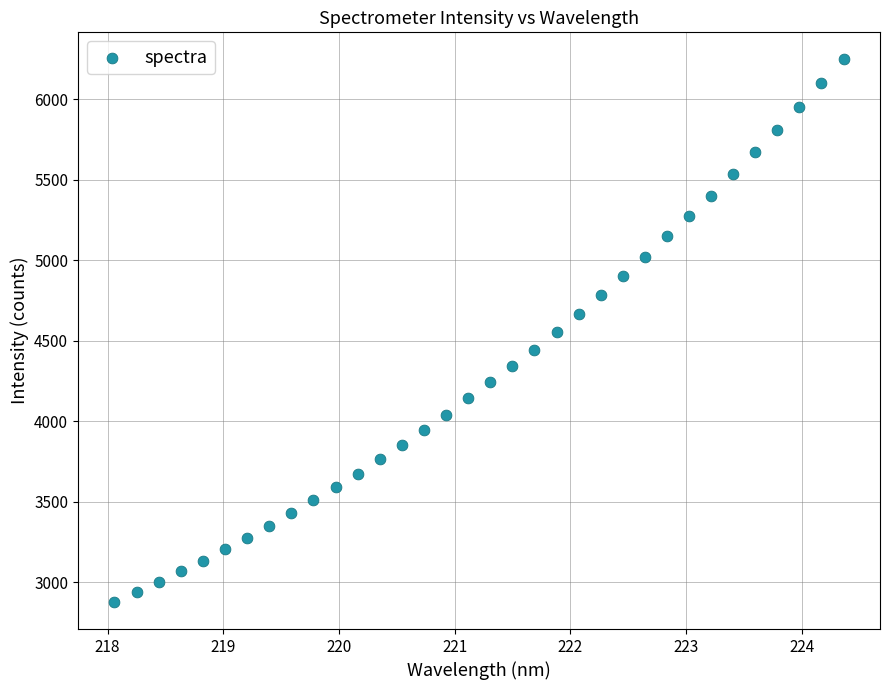

What is the range of Y values (max minus min)?

3370.0